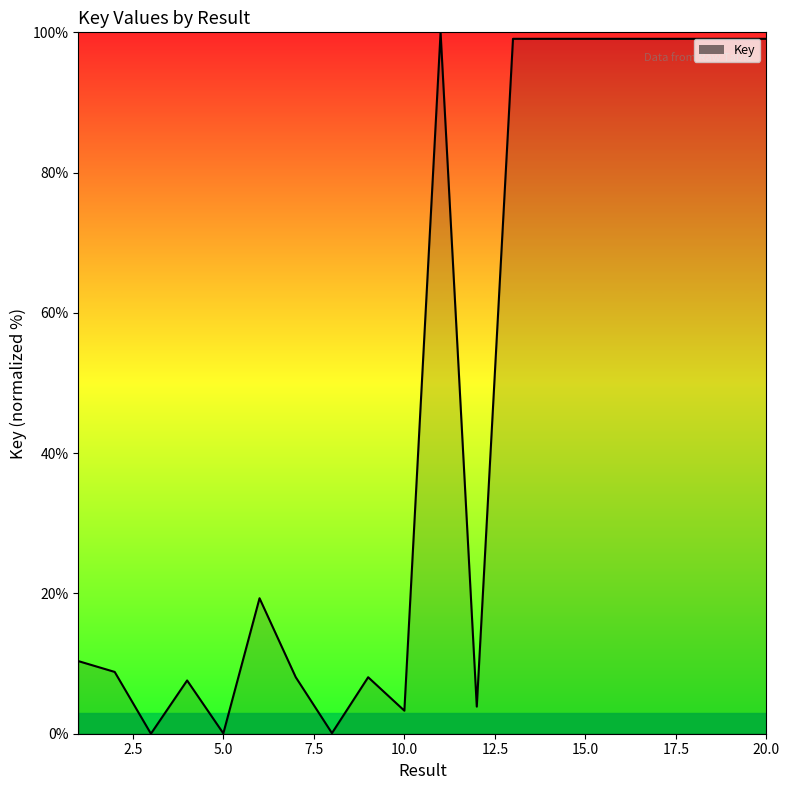

What is the maximum value shown in the chart?

100.0